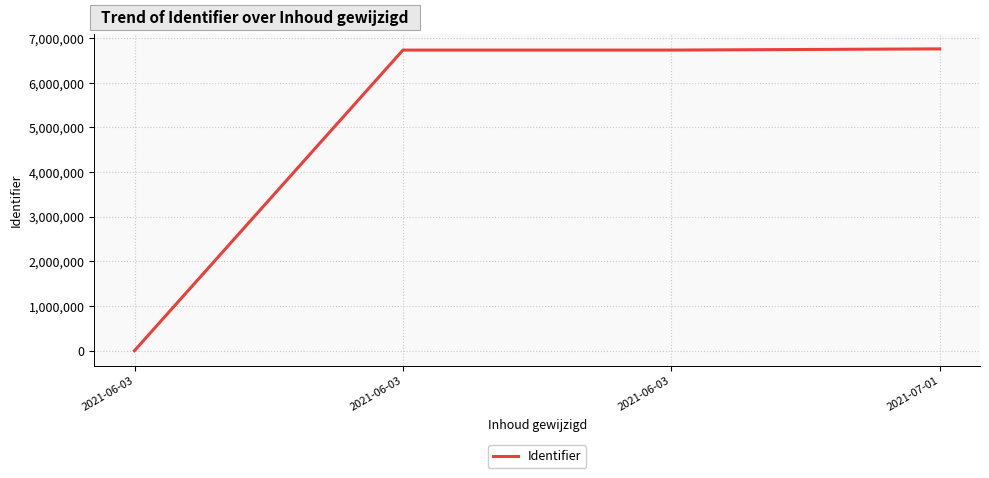

What is the change in value from 2021-06-03 to 2021-06-03?

+13